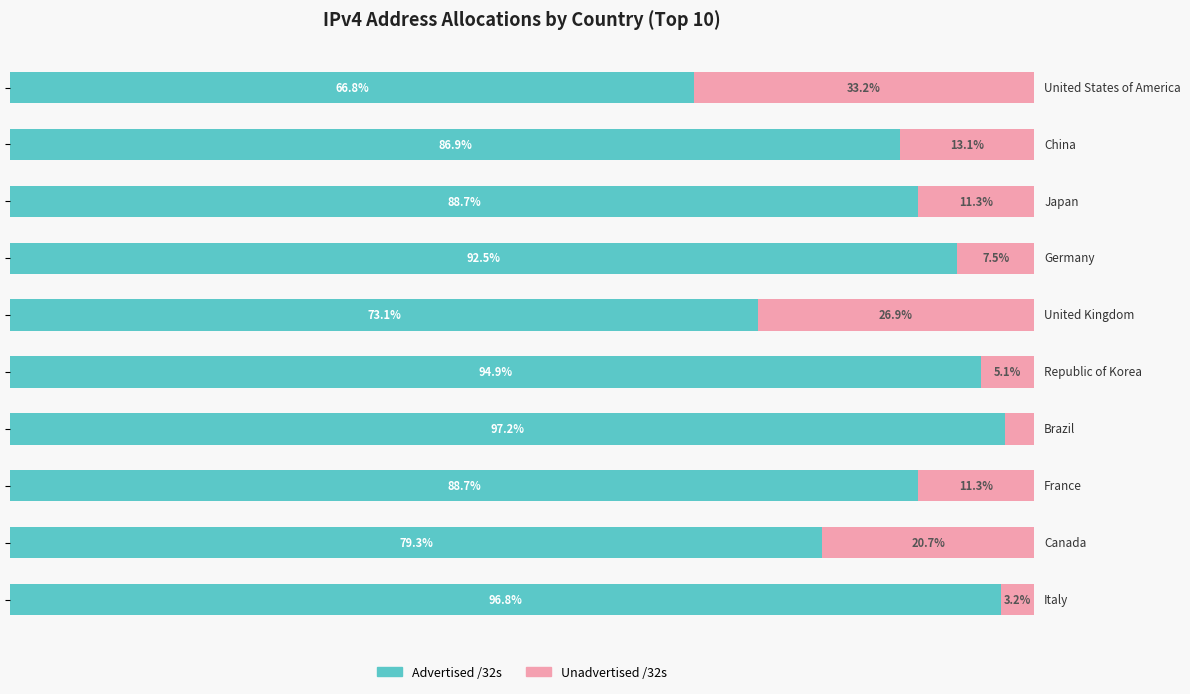

What are all the series names shown in the legend?

Advertised /32s, Unadvertised /32s